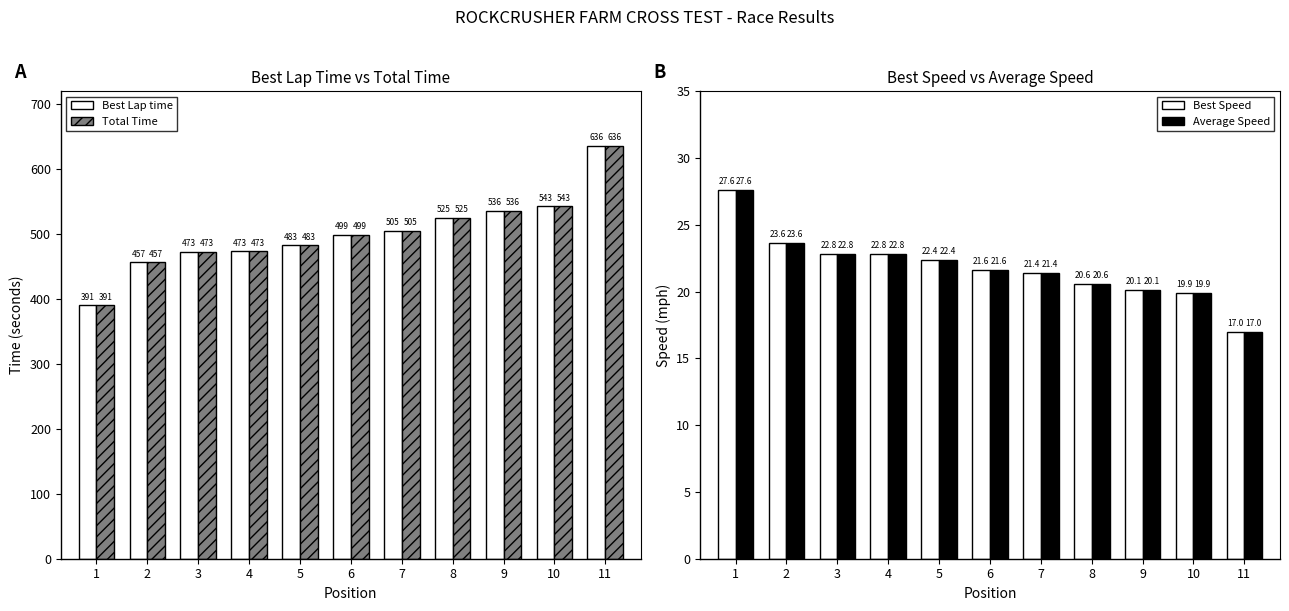

At 9, list the series in order from largest to smallest.

Best Lap time, Total Time, Best Speed, Average Speed